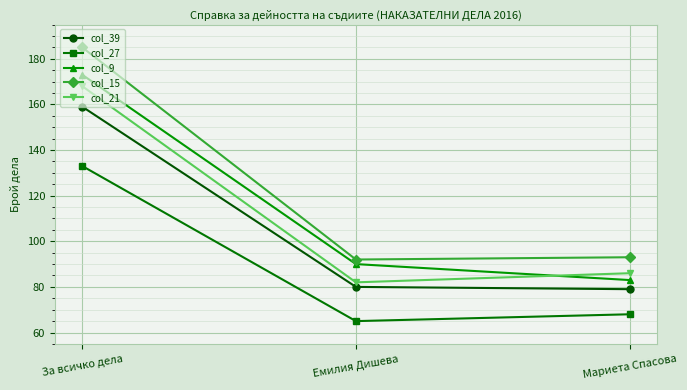

What is the sum of the col_9 values at За всичко дела and Мариета Спасова?

256